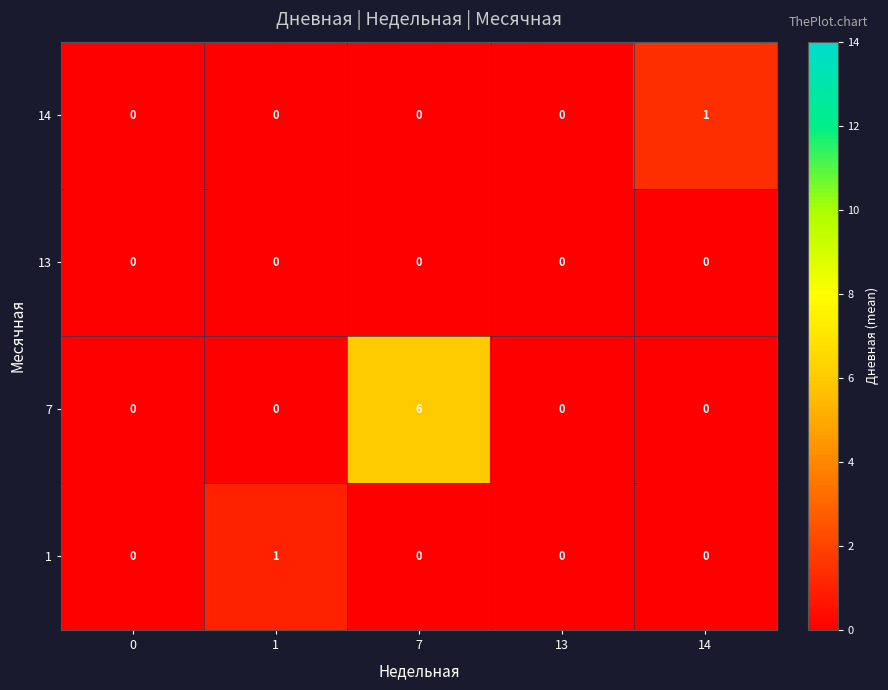

Reading left to right, list all the values displayed in this chart.

14: 0=0	1=0	7=0	13=0	14=1
13: 0=0	1=0	7=0	13=0	14=0
7: 0=0	1=0	7=6	13=0	14=0
1: 0=0	1=1	7=0	13=0	14=0